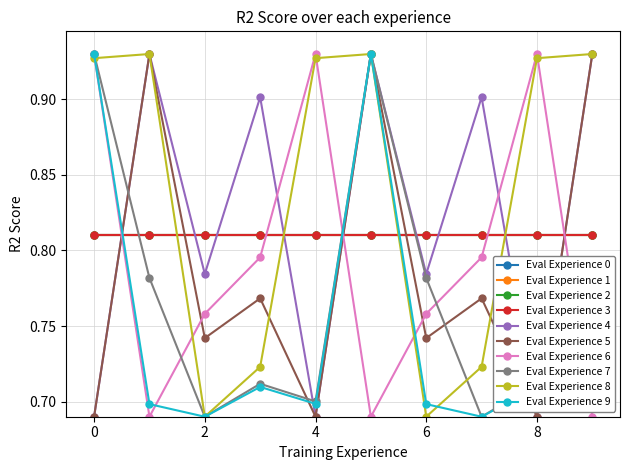

How many lines are shown in the chart?

10